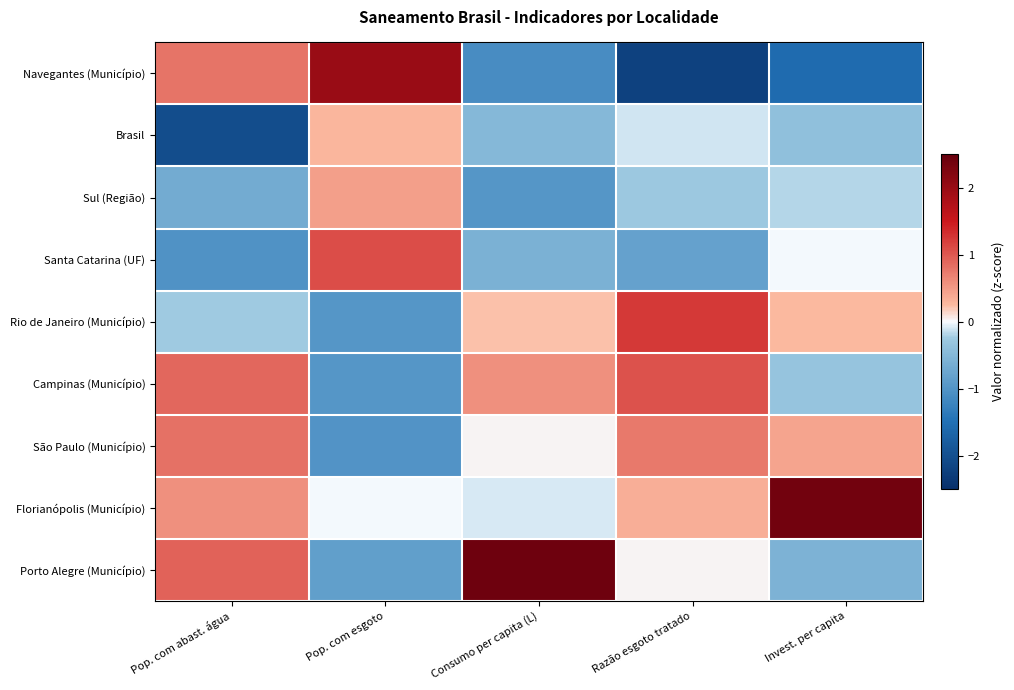

How many data points does each series have?

5